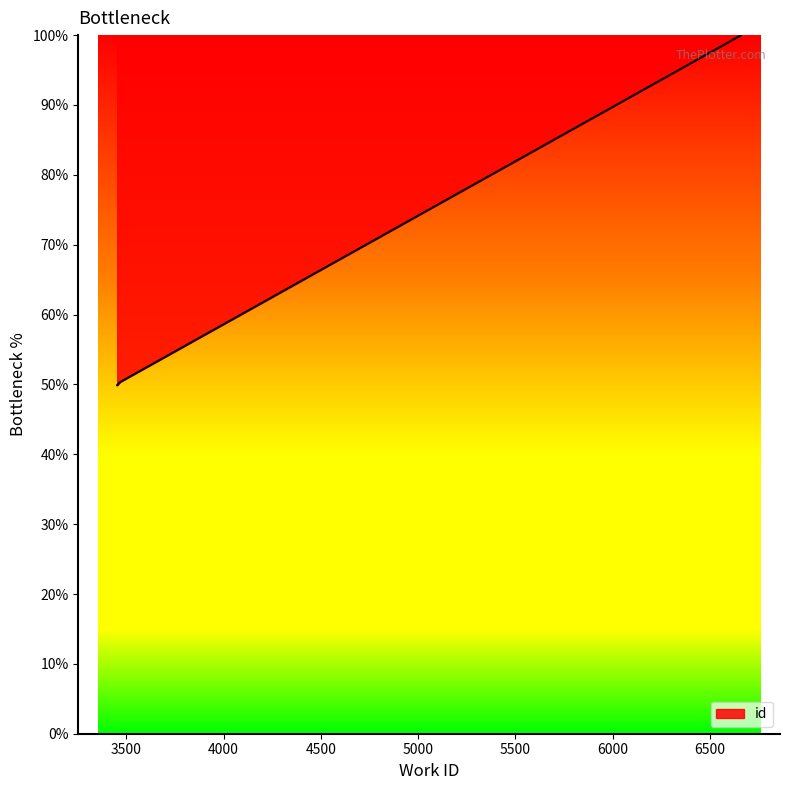

What is the value of the 6th point from the left?

50.2